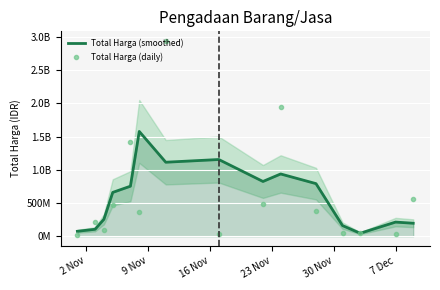

What is the value of the Total Harga (daily) point at the 12th from the left?

56152800.0